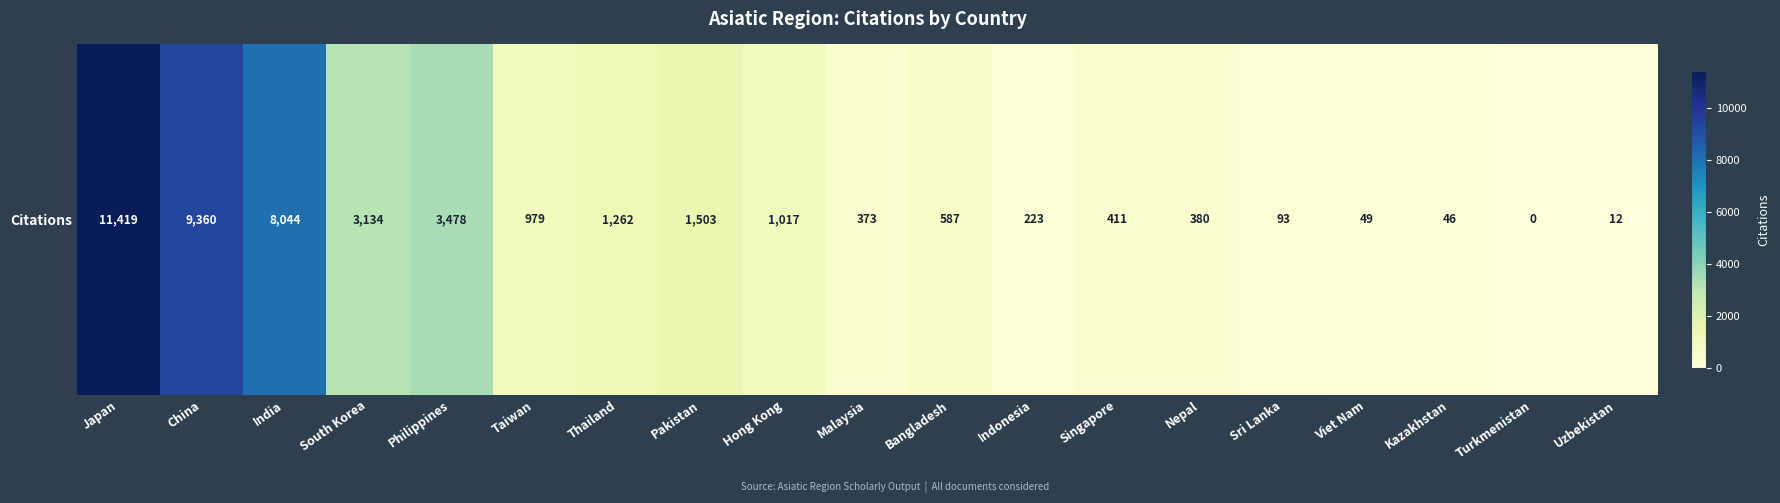

What is the ratio of the value at Bangladesh to the value at Kazakhstan?

12.8